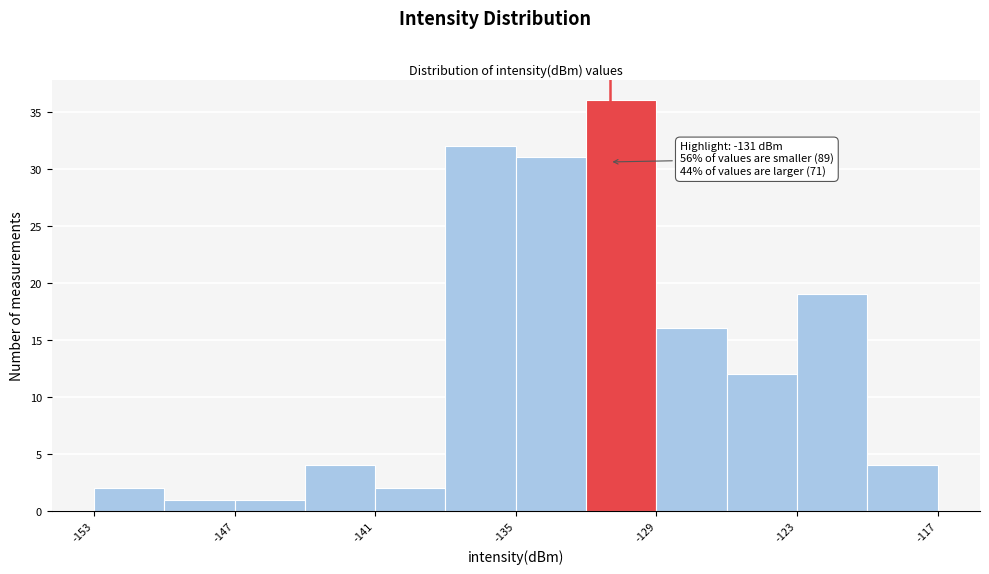

Read against the x-axis, roughly where is the centre of the tallest bar?

-130